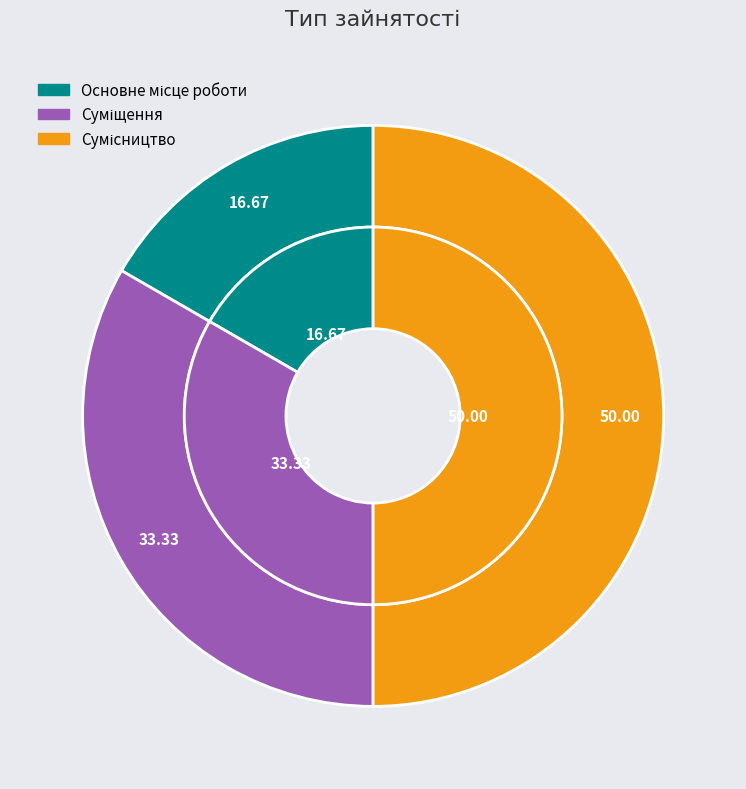

To the nearest percent, what is the average slice percentage?

33%